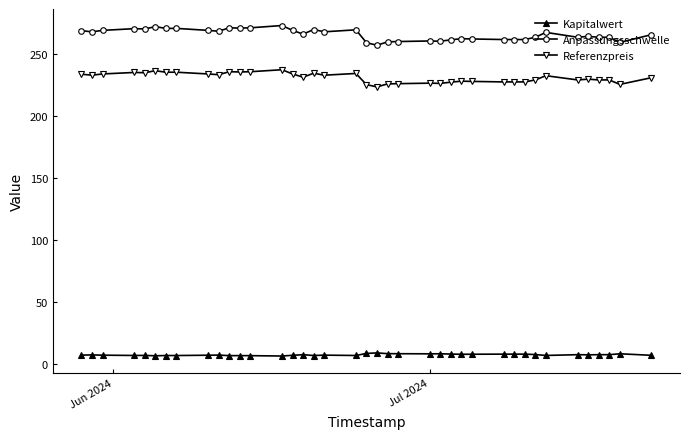

At how many categories does at least one series exceed 135?

39